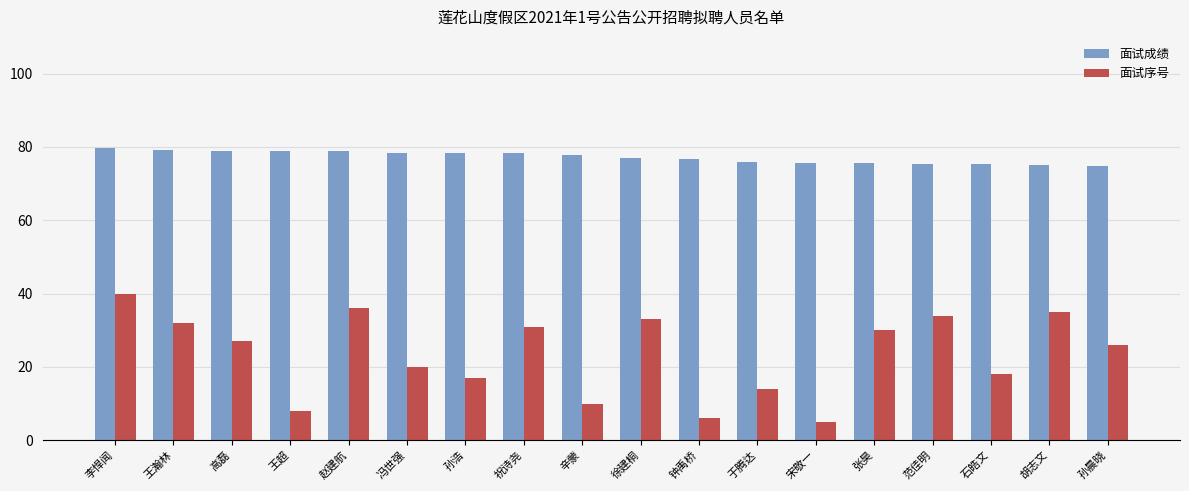

The 面试成绩 series shows 75.0 at 胡志文. True or false?

True